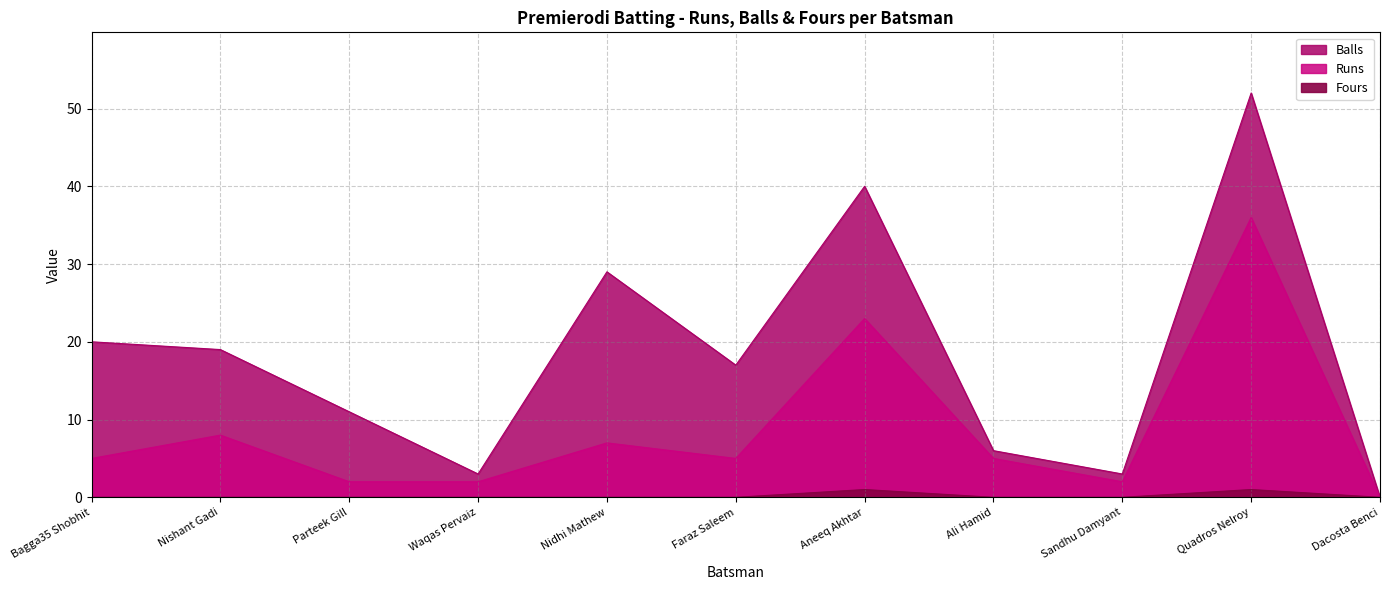

Which has a higher value, Ali Hamid or Faraz Saleem?

Ali Hamid